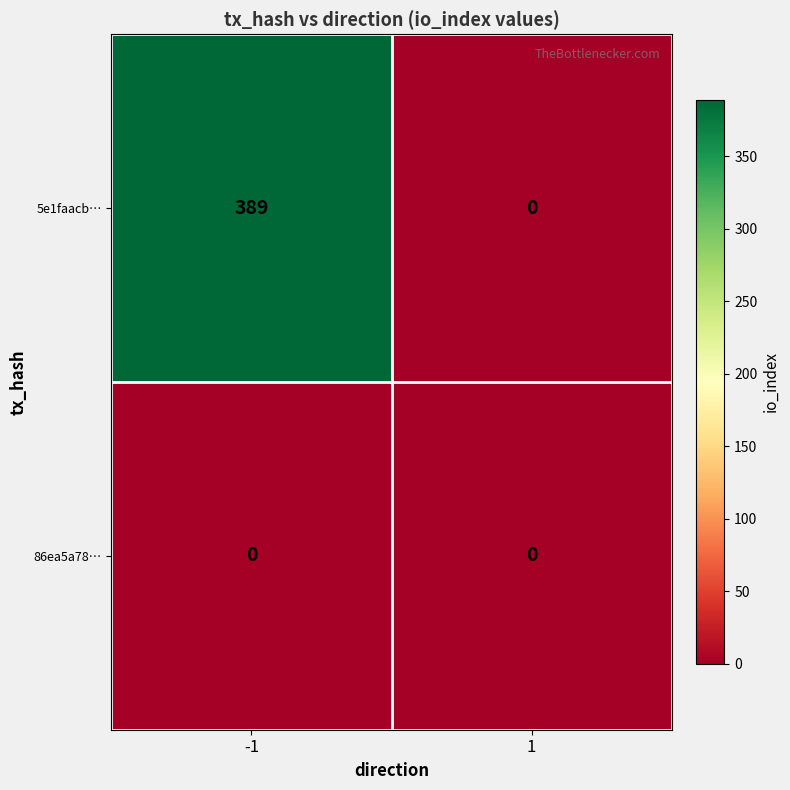

The value of 86ea5a78… at 1 is 0. True or false?

True